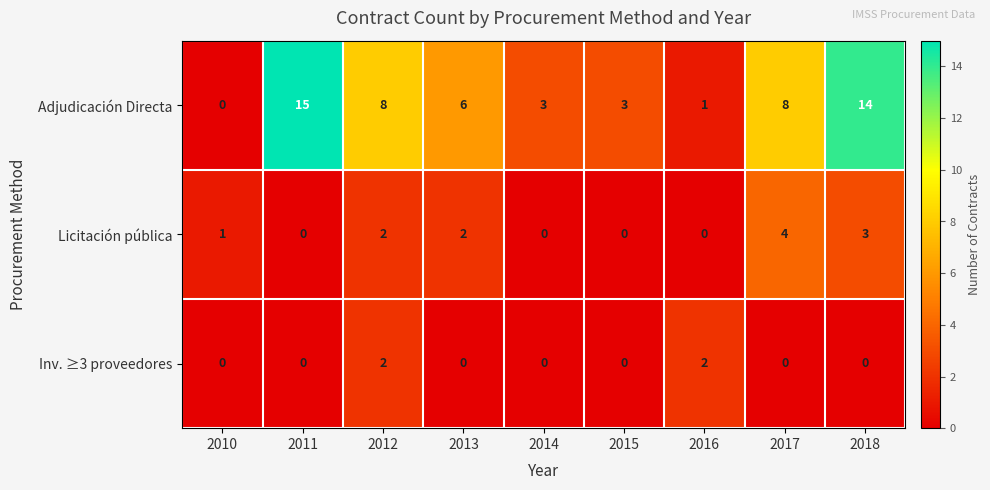

What is the total value across all series at 2018?

17